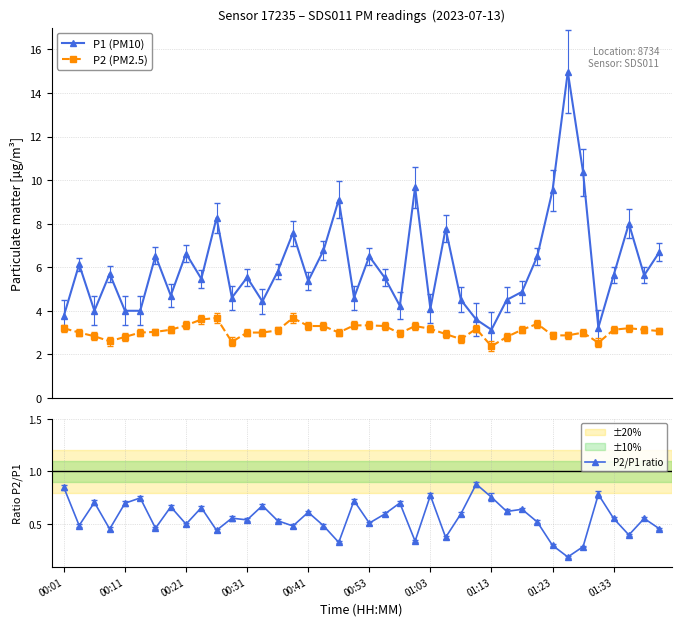

What is the value of the P2 (PM2.5) point at the 39th from the left?

3.1